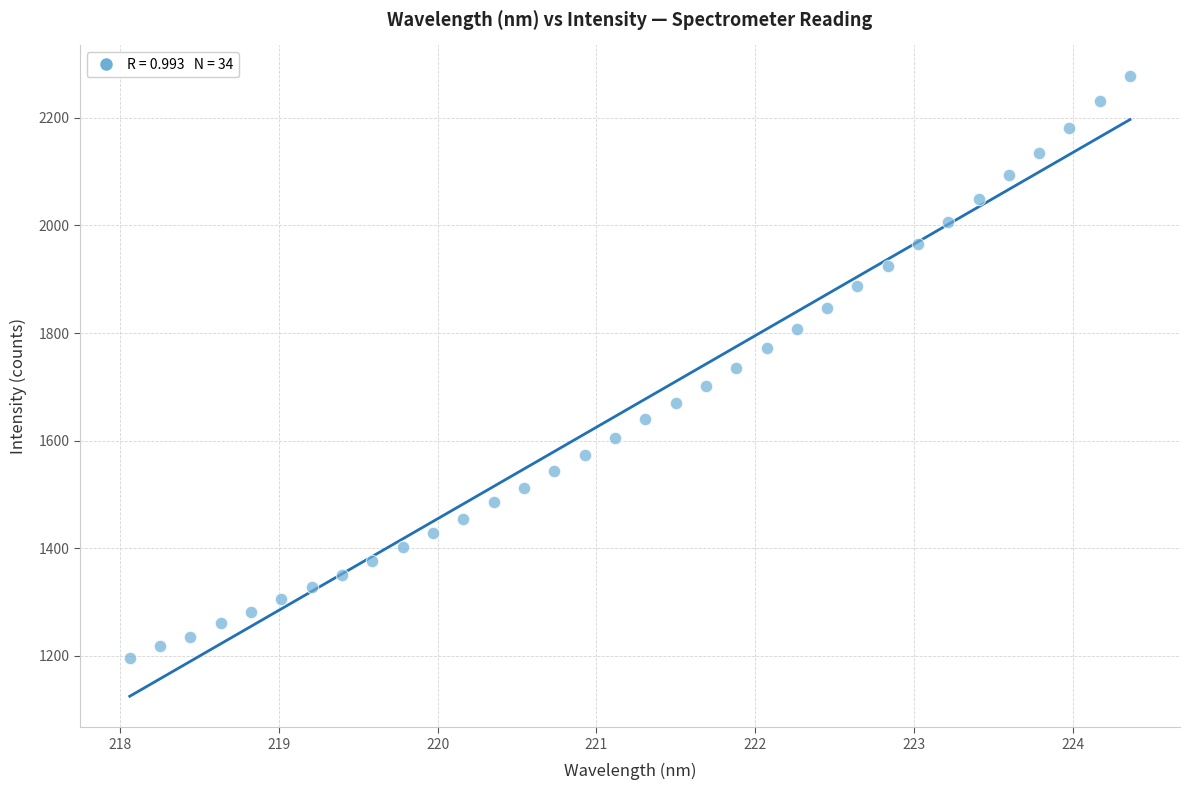

What is the range of Y values (max minus min)?

1081.6